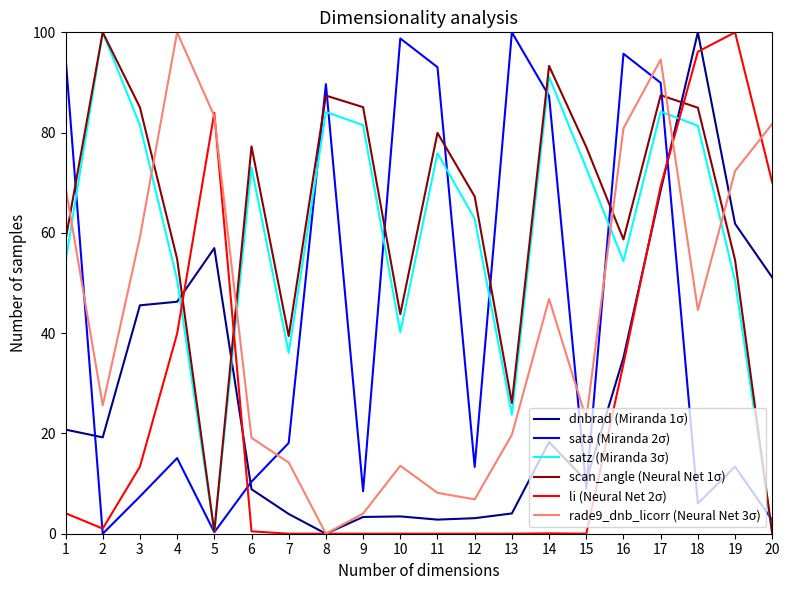

Between 11 and 19, which series saw the biggest shift?

li (Neural Net 2σ)